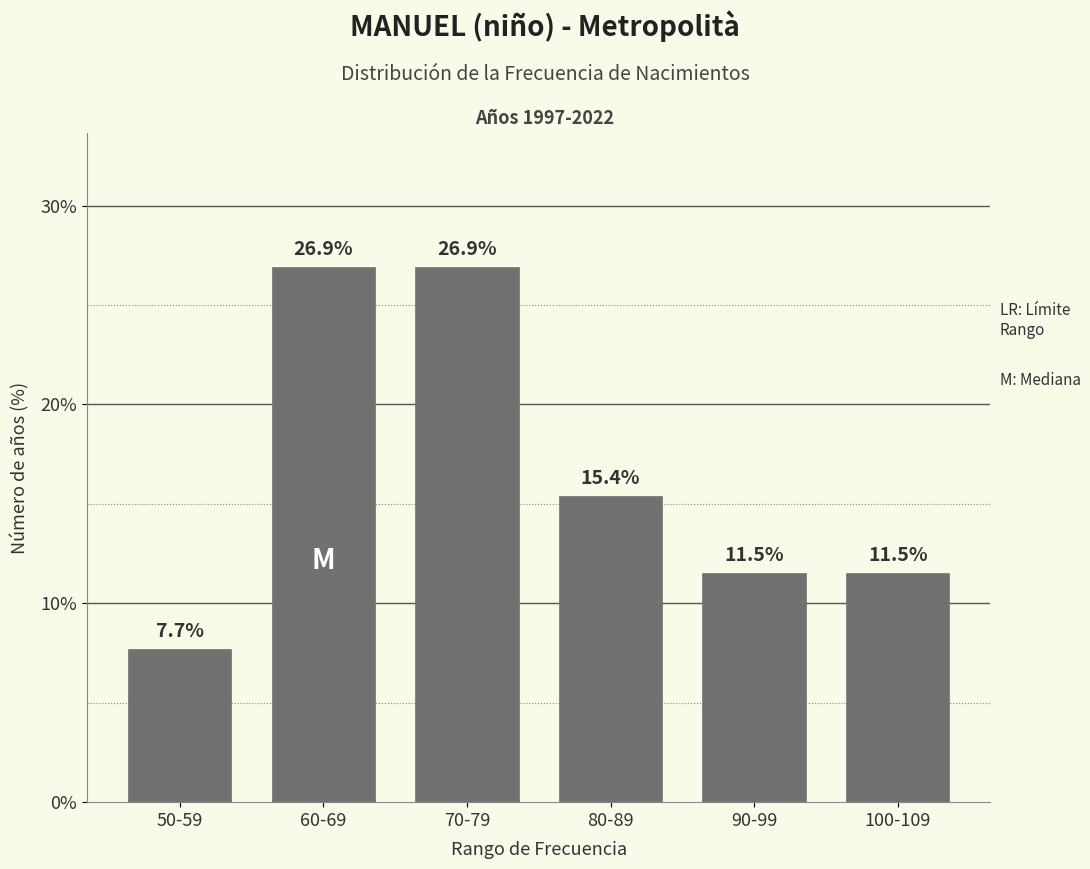

Reading right to left, transcribe all the data shown in this chart.

11.5	11.5	15.4	26.9	26.9	7.7